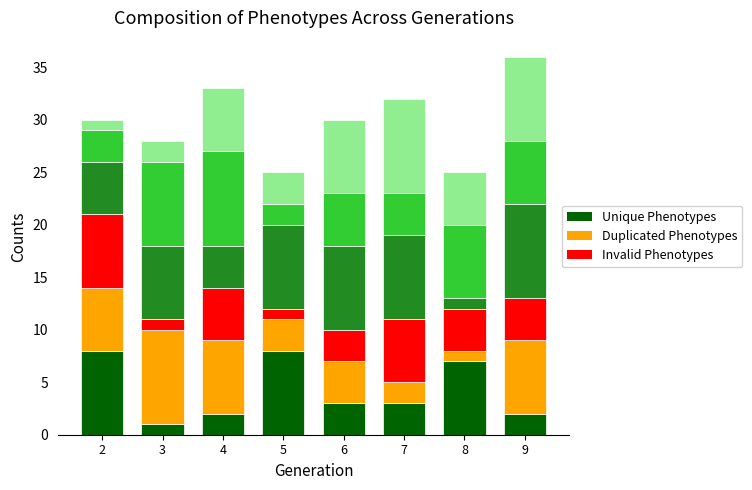

Which has a higher value, 2 or 8?

2